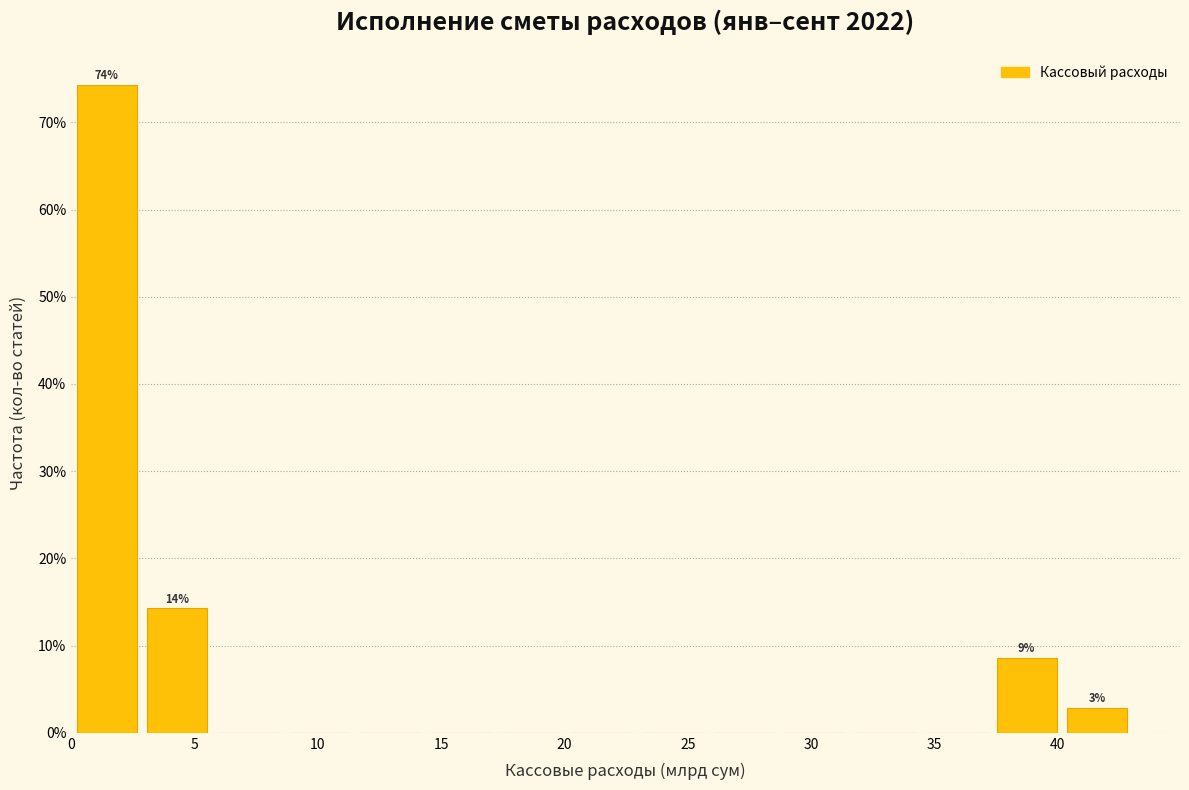

Over which range of the x-axis is the bar tallest?

0.0 to 3.0